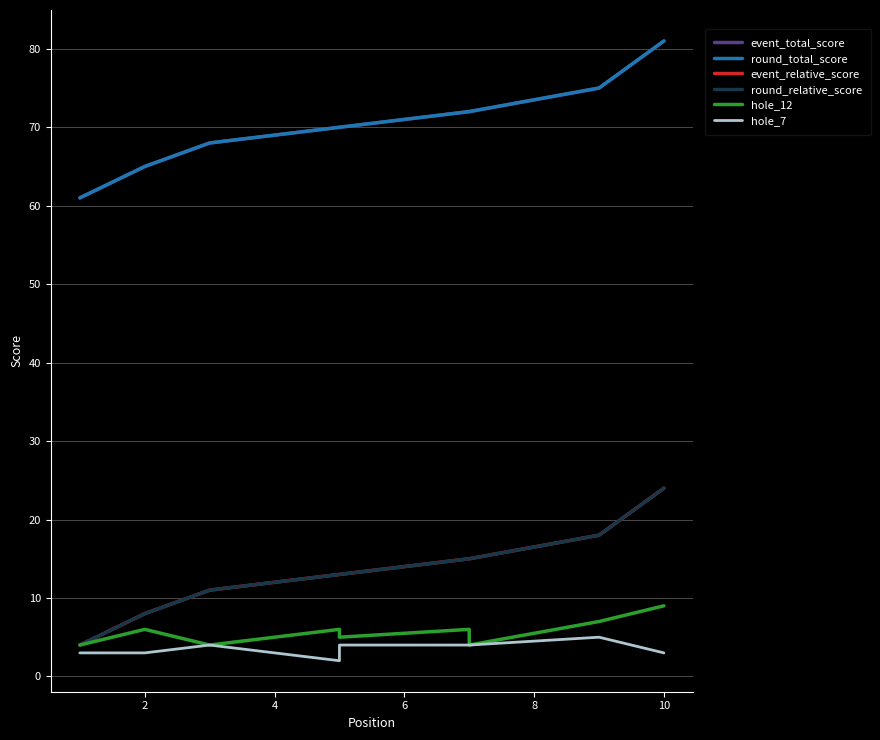

Is this an area chart (filled region under the line)?

No